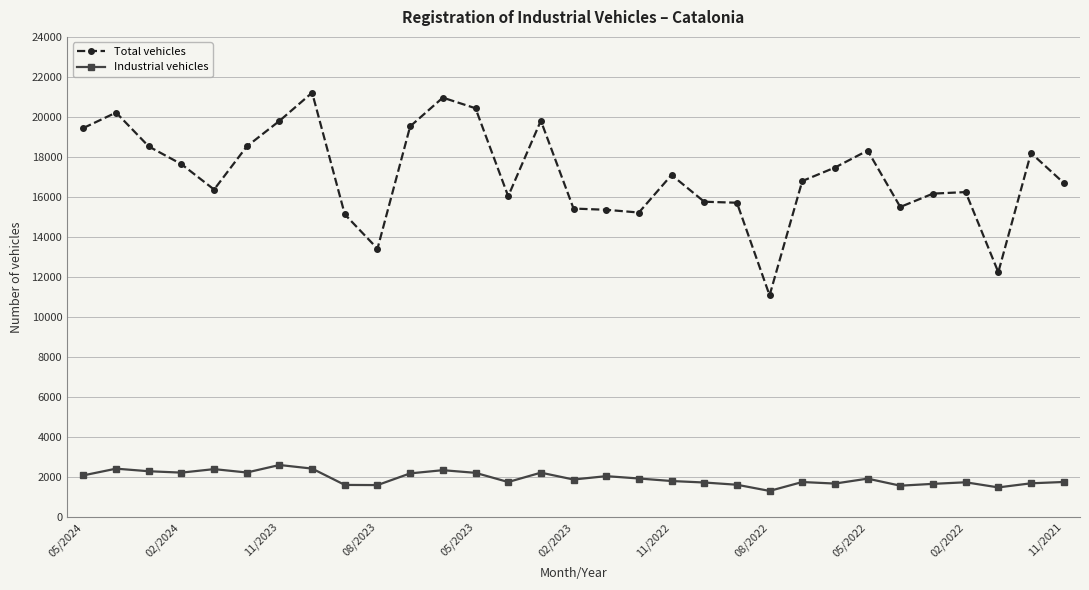

What is the value of the Total vehicles point at the 4th from the left?

17637